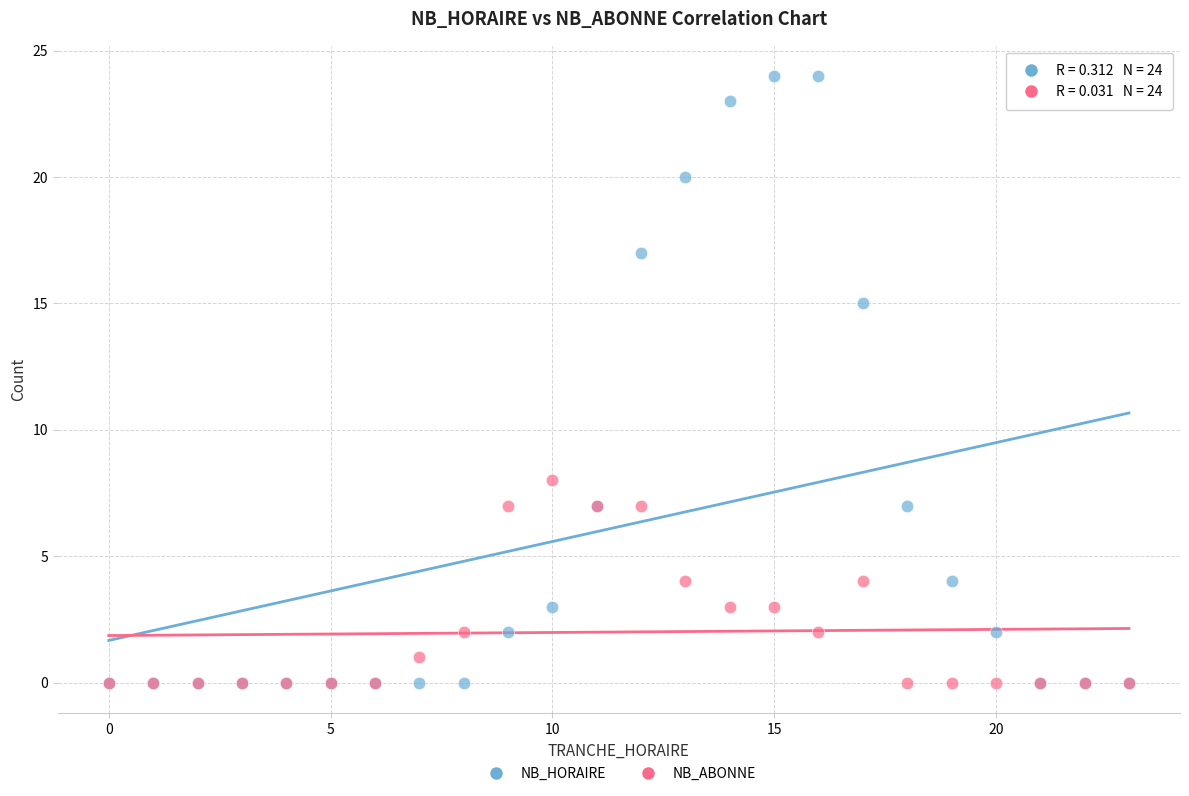

Across all series, what Y value is closest to 12?

15